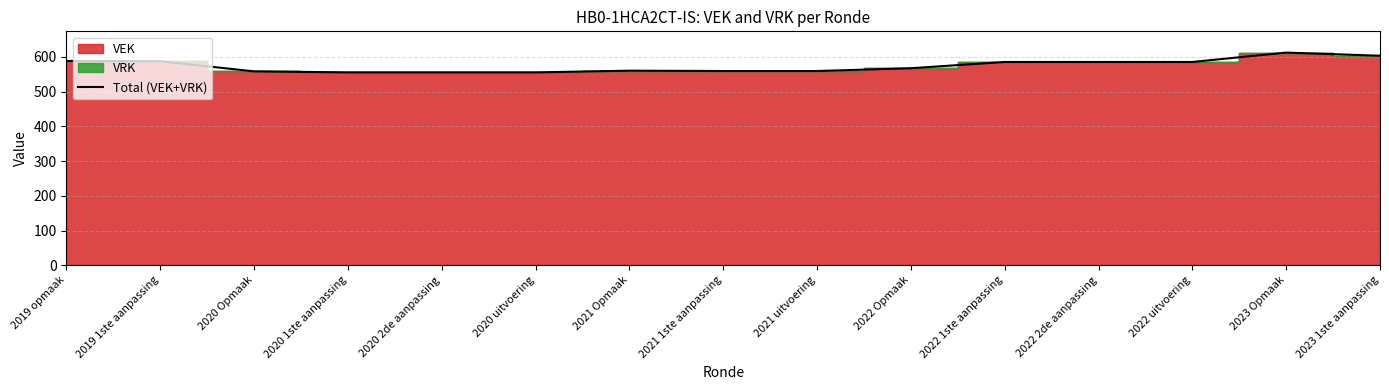

What is the approximate value at 2023 Opmaak?

612